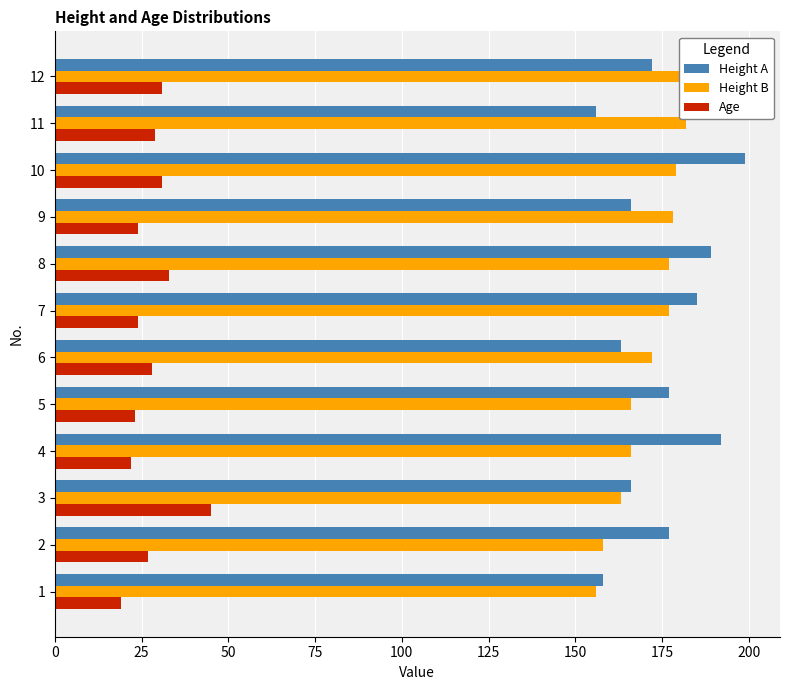

How many data points in Height B are above 177?

4